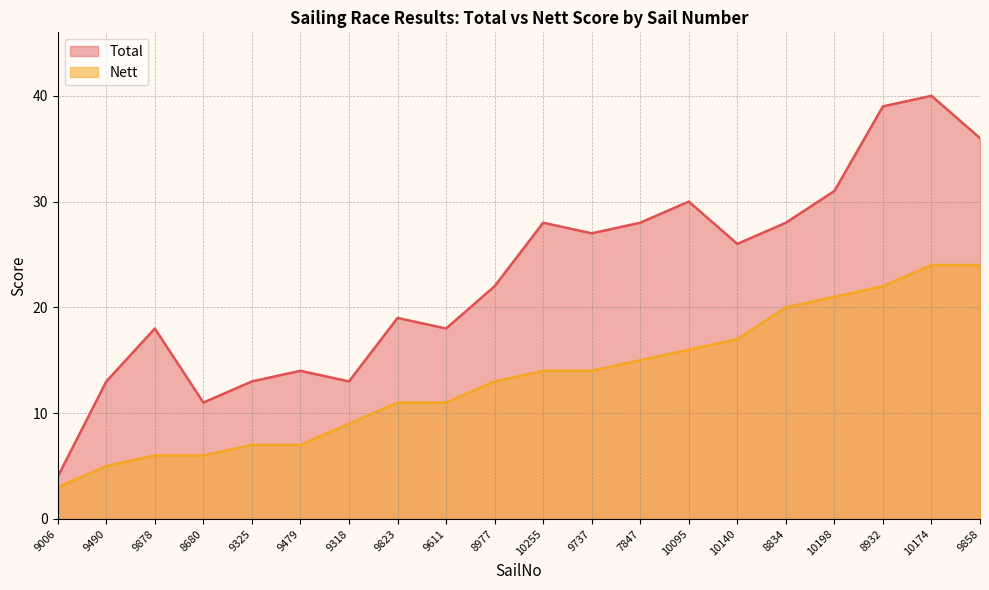

True or false: Total and Nett intersect in this chart.

False